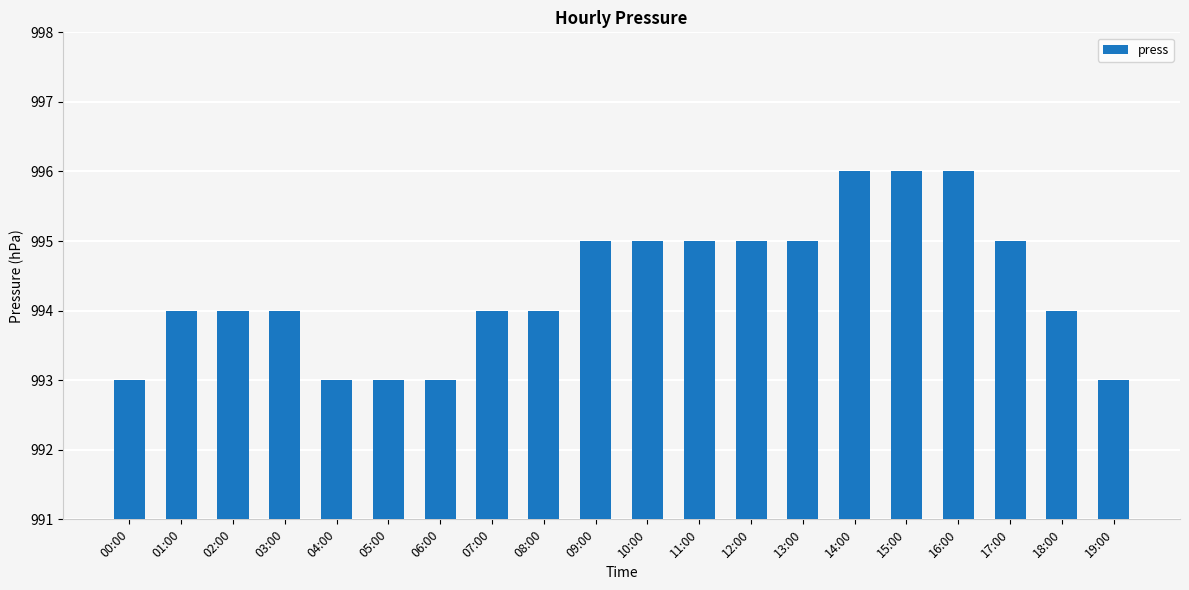

What is the sum of the values at 10:00 and 12:00?

1990